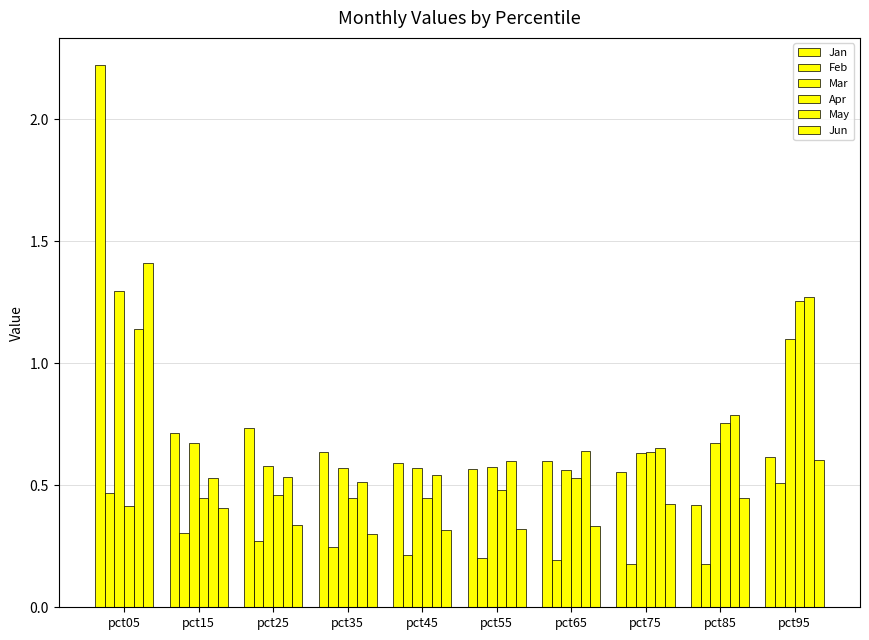

What is the sum of all Jan values?

7.7